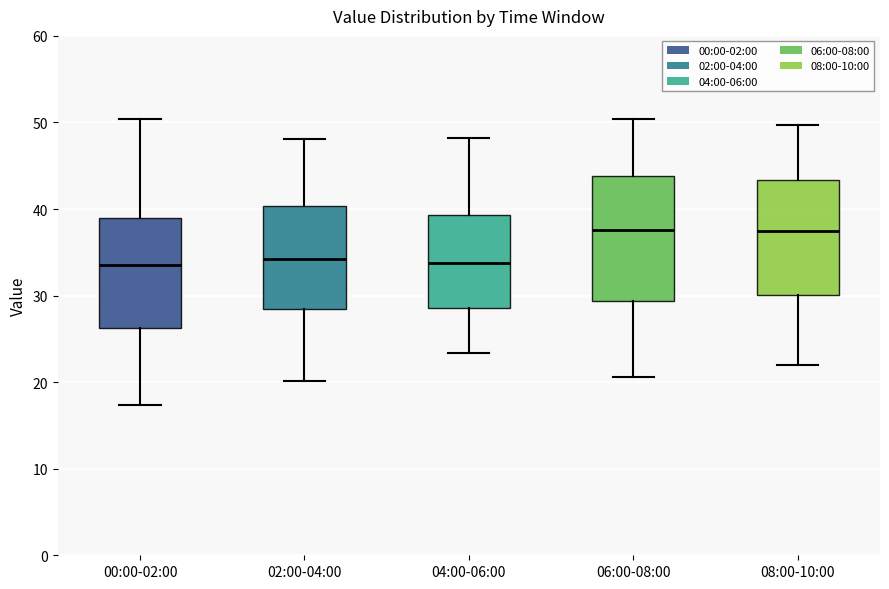

Comparing the boxes themselves (not the whiskers), which one is the tallest?

06:00-08:00